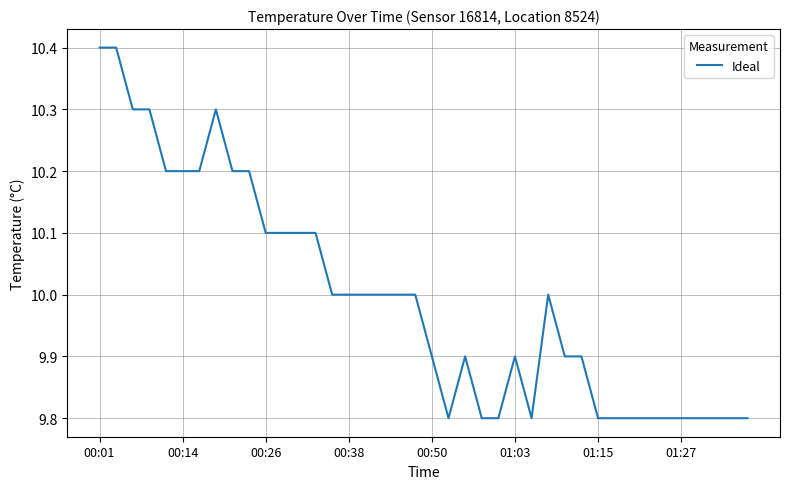

Reading left to right, what are all the values shown in this chart?

10.4	10.4	10.3	10.3	10.2	10.2	10.2	10.3	10.2	10.2	10.1	10.1	10.1	10.1	10.0	10.0	10.0	10.0	10.0	10.0	9.9	9.8	9.9	9.8	9.8	9.9	9.8	10.0	9.9	9.9	9.8	9.8	9.8	9.8	9.8	9.8	9.8	9.8	9.8	9.8